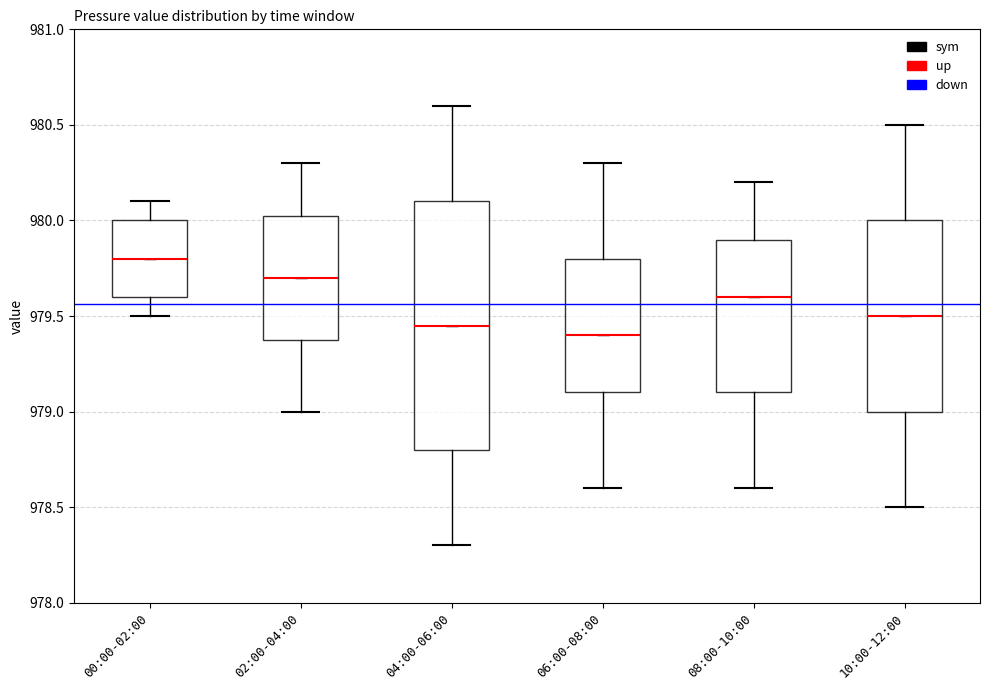

Where is the upper edge of the box for 06:00-08:00 on the y-axis? The values are not printed on the chart, so give them approximately, as read against the axis.

979.80